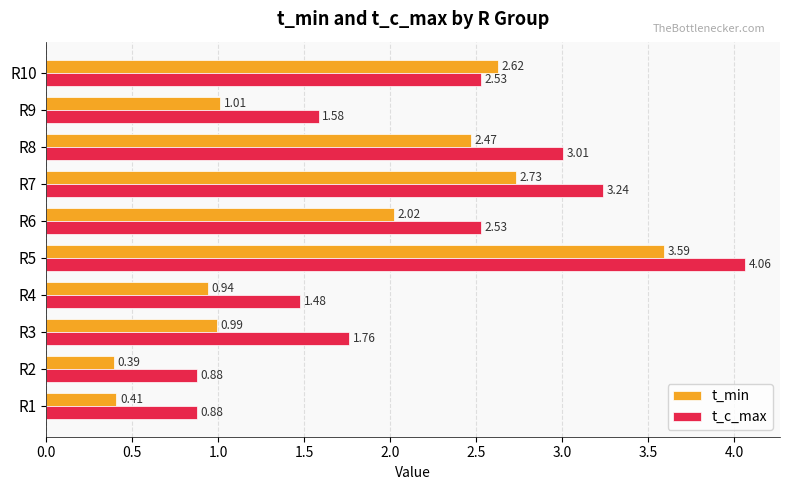

At how many categories does at least one series exceed 3?

3